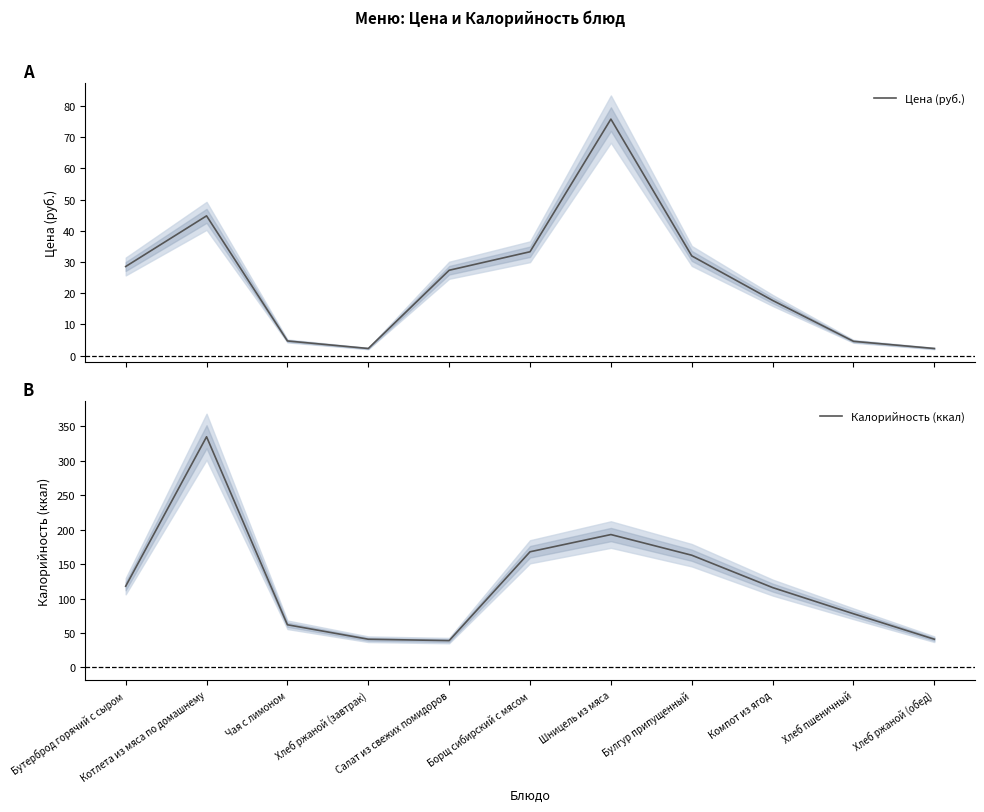

What is the total value across all series at Хлеб ржаной (завтрак)?

43.3